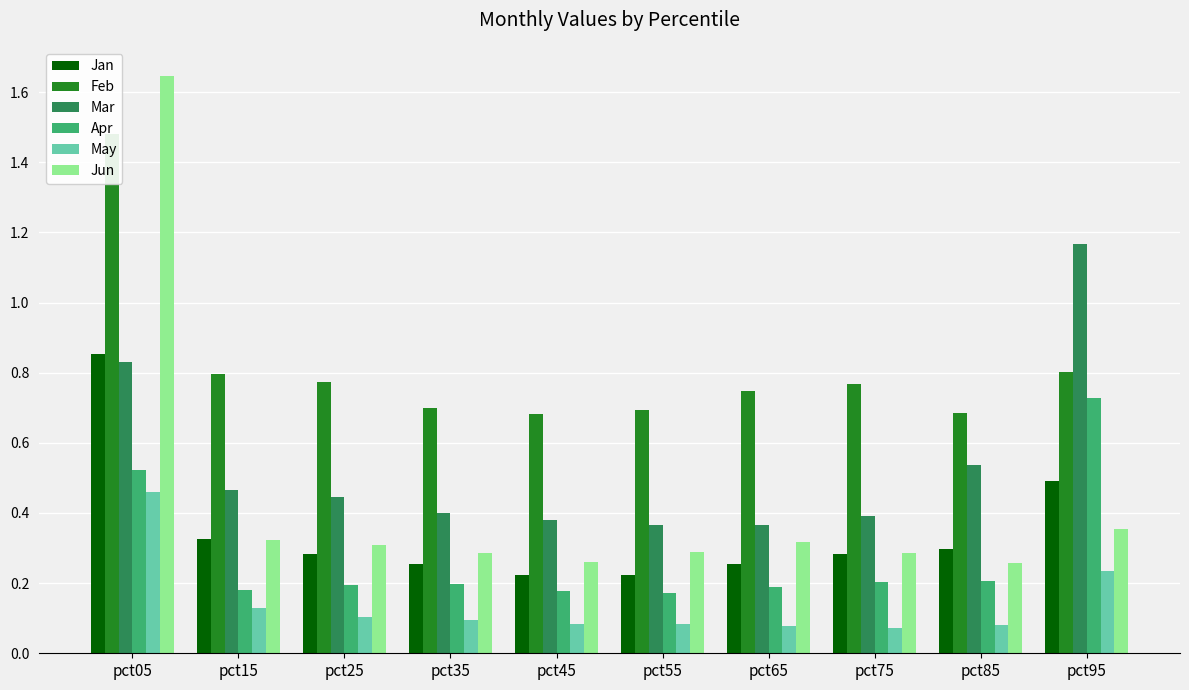

What is the sum of the Feb values at pct65 and pct35?

1.4